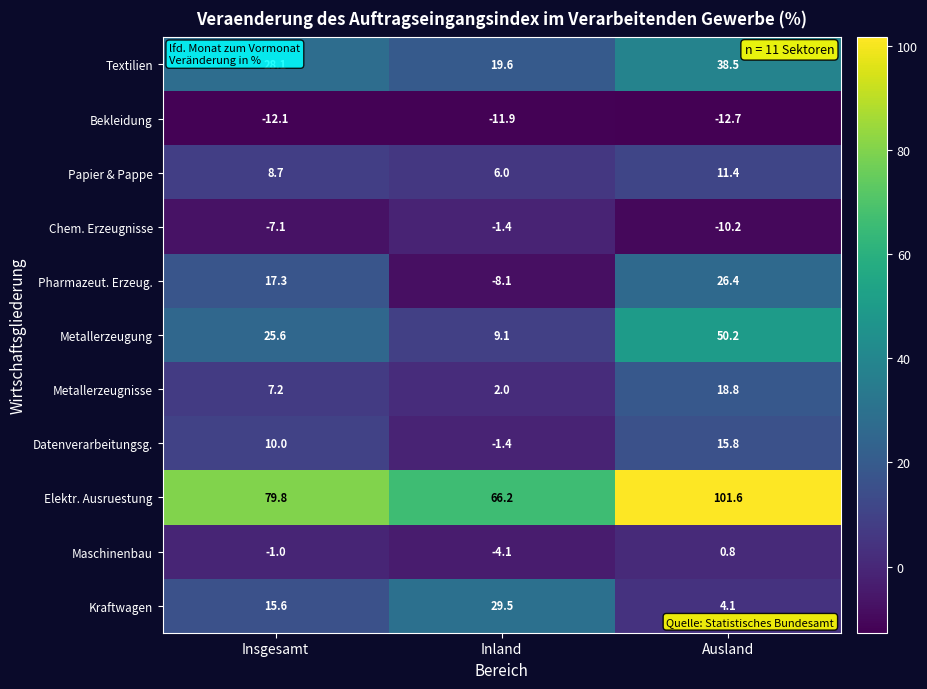

Count the number of categories in the chart.

3